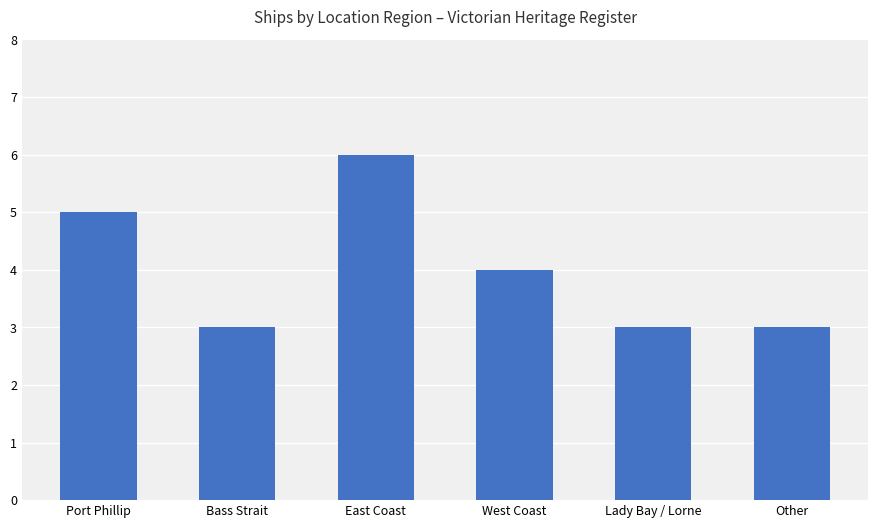

The chart shows a value of 4 at West Coast. True or false?

True